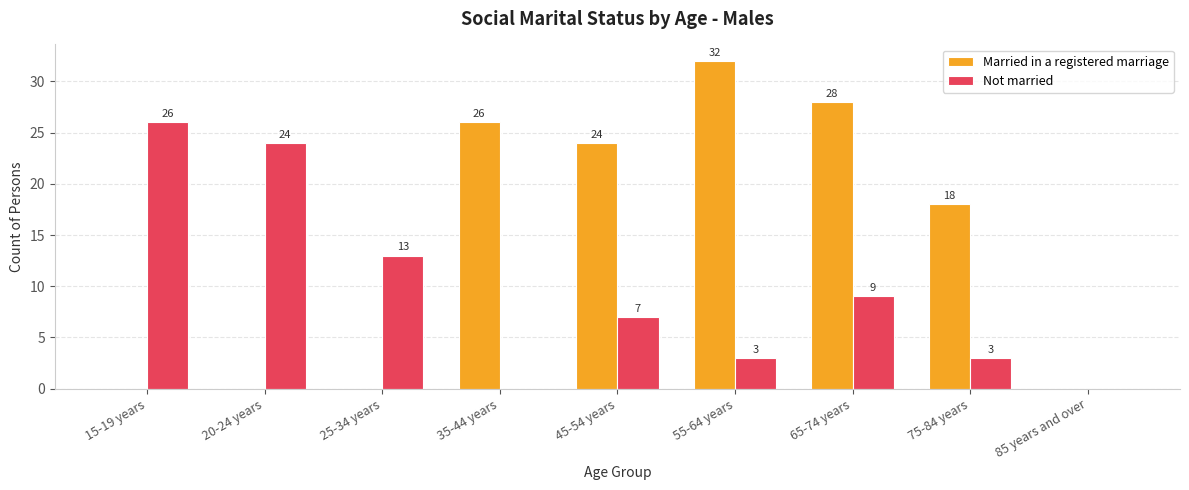

Between 75-84 years and 85 years and over, which series saw the biggest shift?

Married in a registered marriage